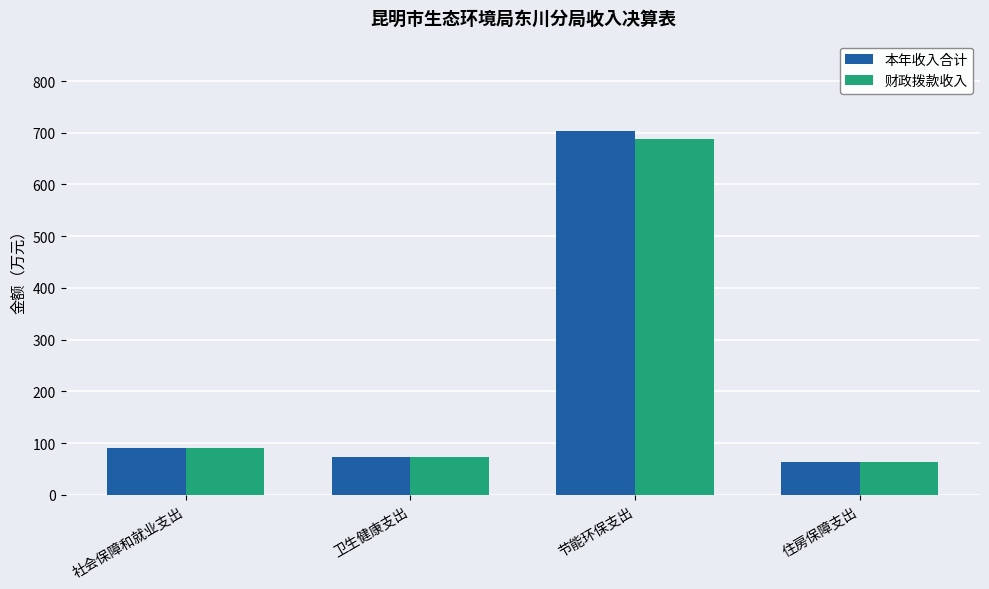

Which series has the widest spread of values?

本年收入合计